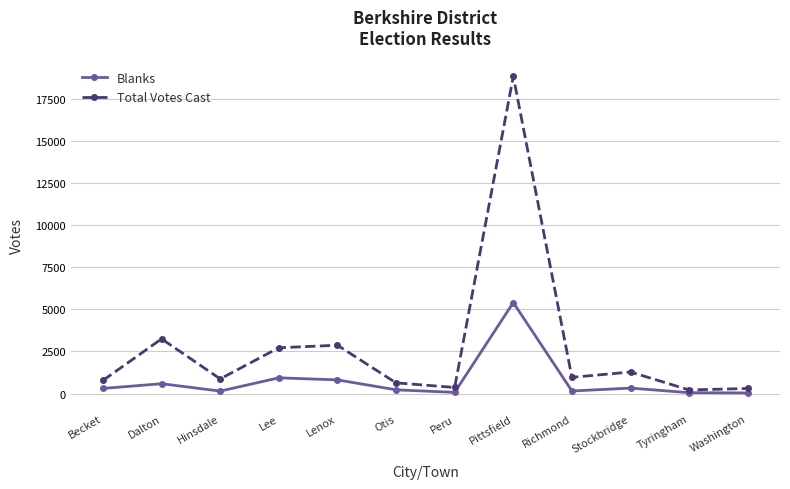

What are all the series names shown in the legend?

Blanks, Total Votes Cast